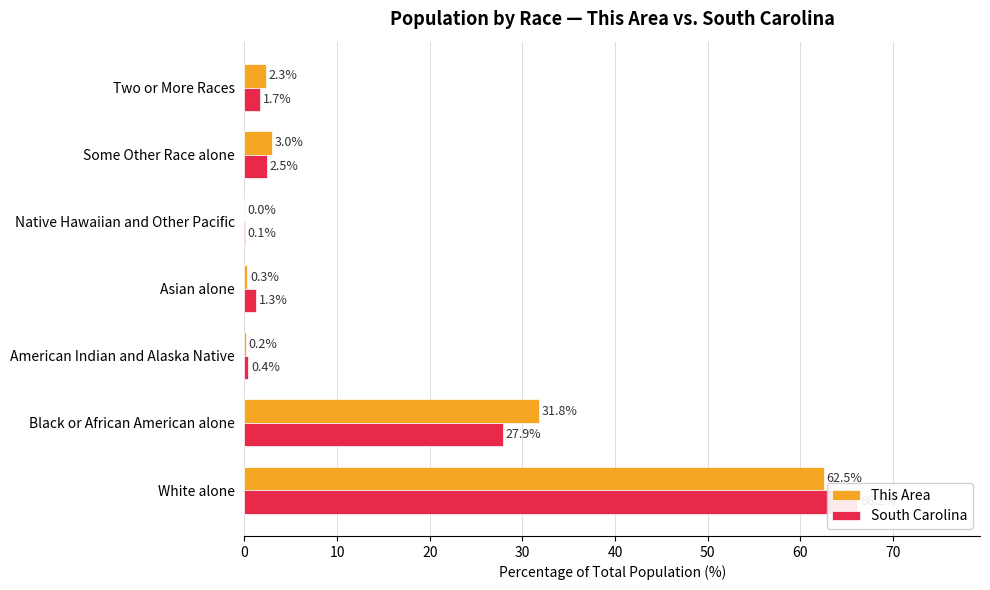

Which series has the largest range (max minus min)?

South Carolina